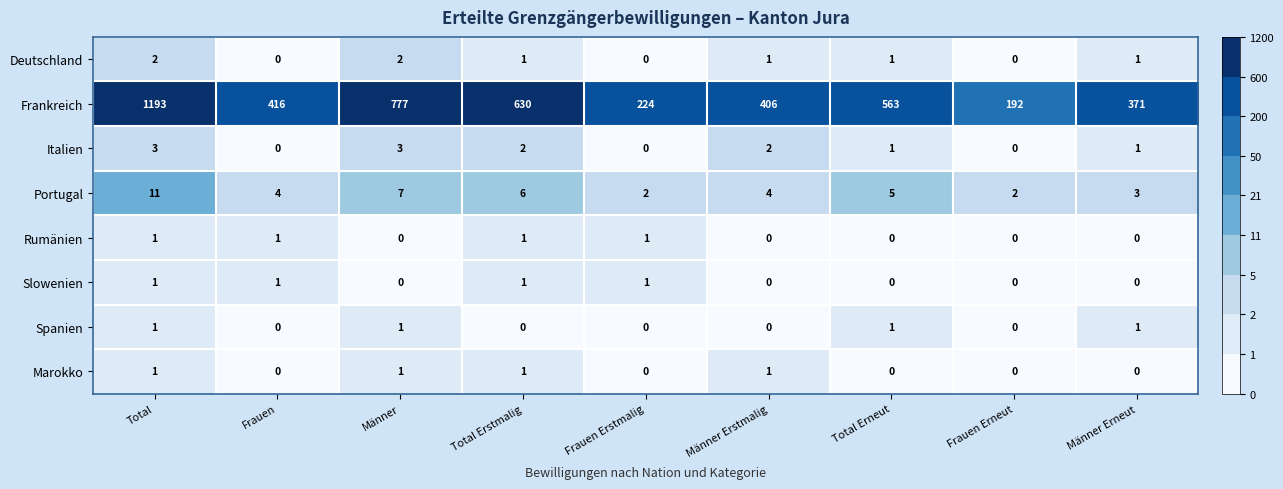

Count the number of data series in this chart.

8